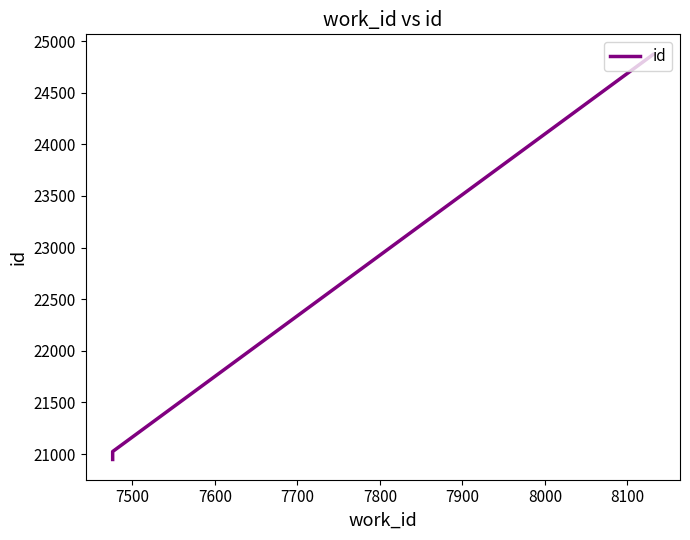

How many data points are less than 21024?

1